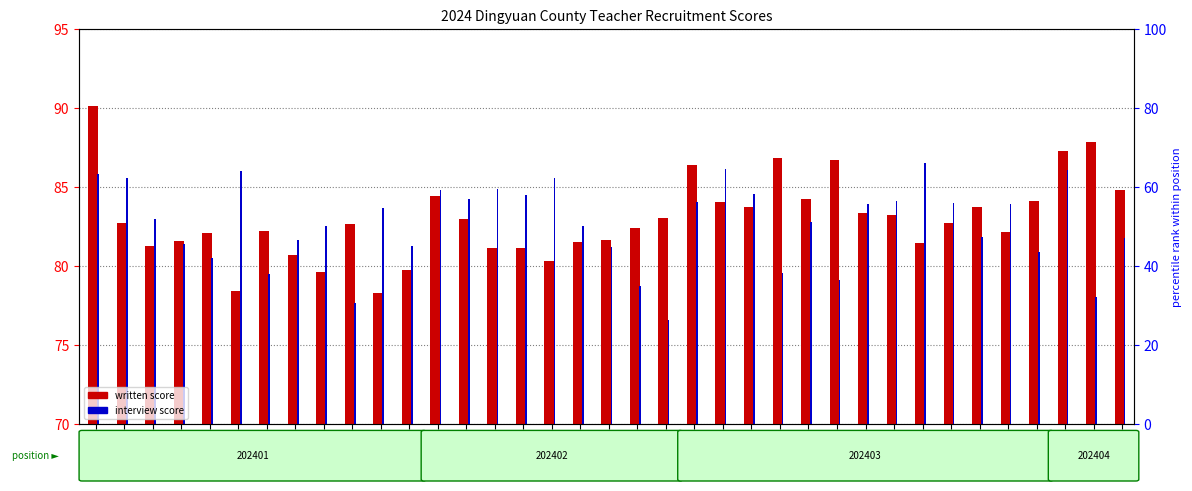

Which series changed the most between 202401-6 and 202403-2?

written score